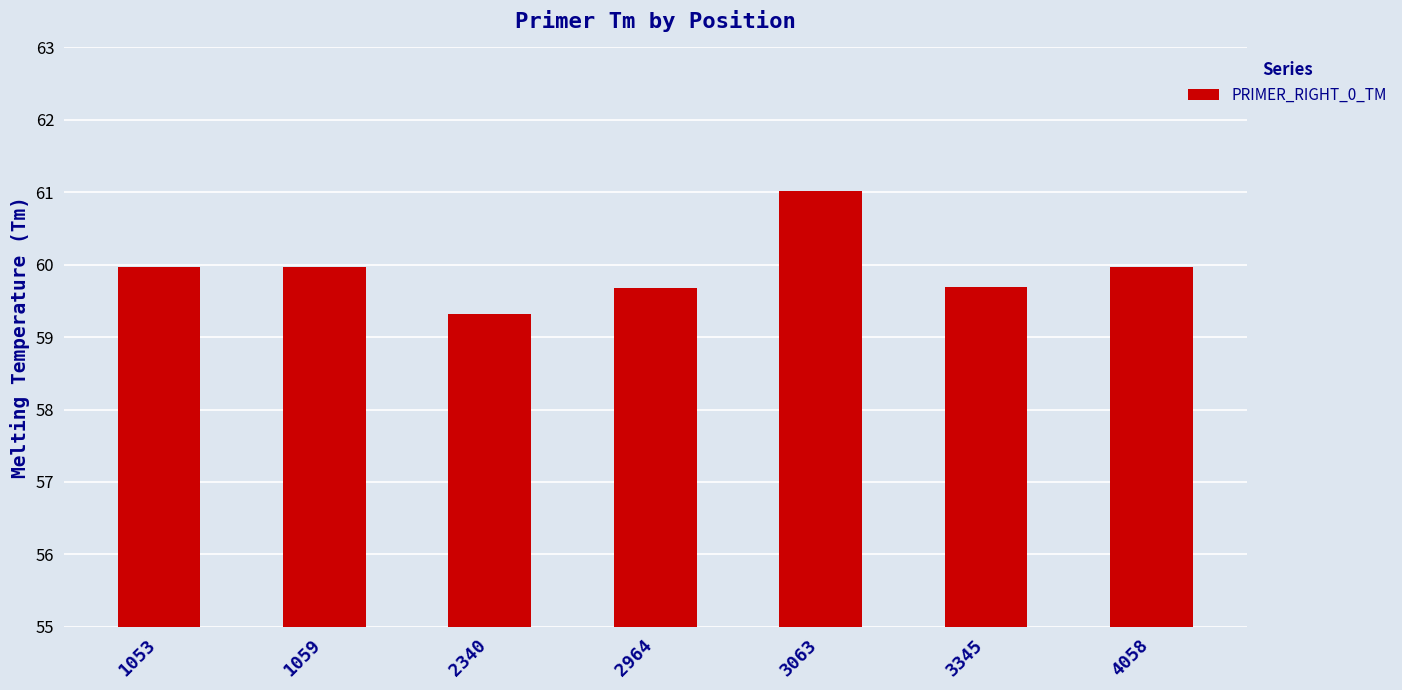

What is the change in value from 2340 to 4058?

+0.6